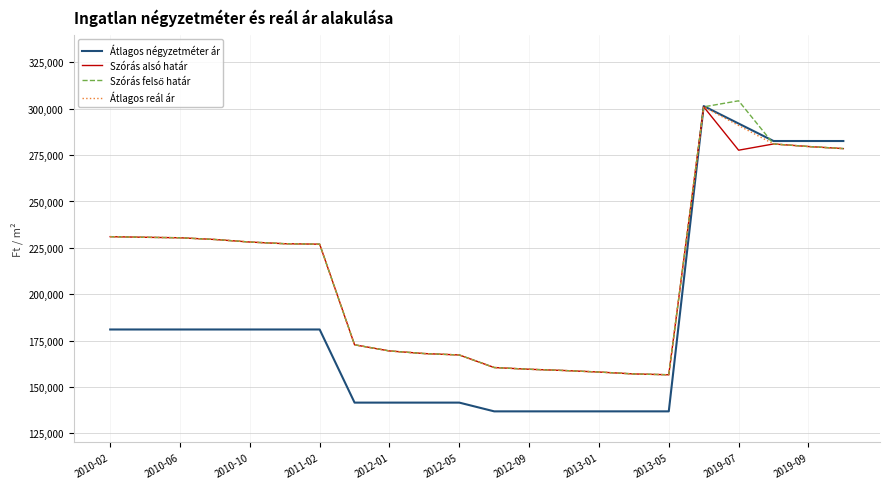

What is the greatest value displayed?

304298